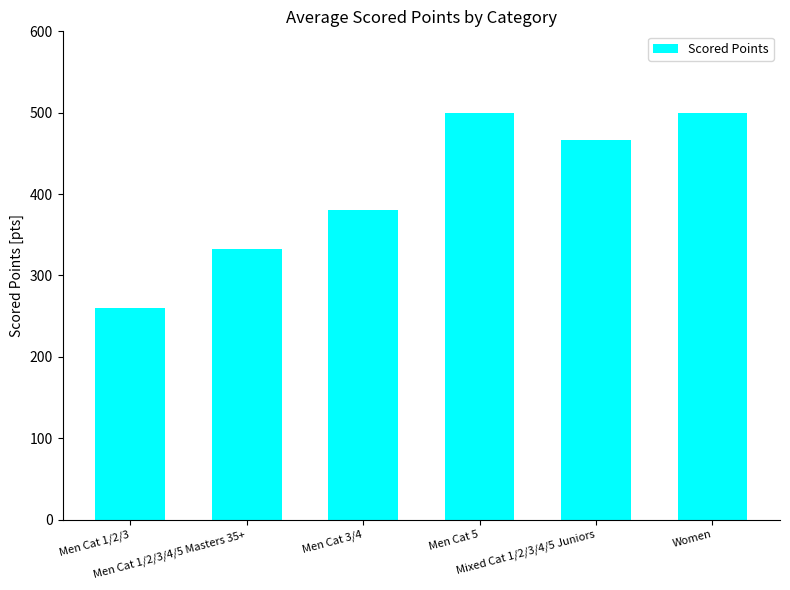

What is the sum of the values at Men Cat 1/2/3/4/5 Masters 35+ and Men Cat 1/2/3?

592.2